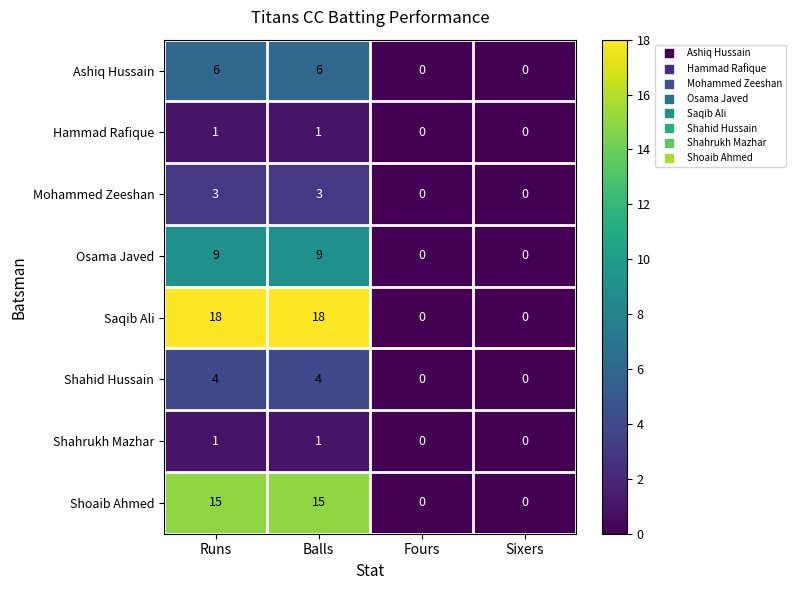

What is the total value across all series at Runs?

57